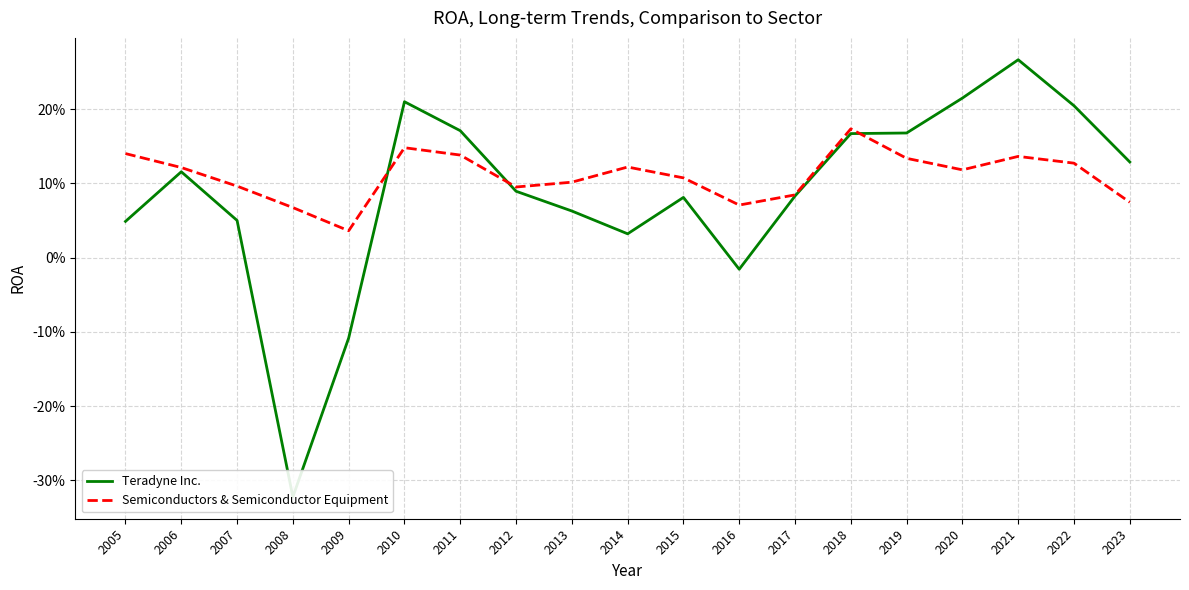

Between which two adjacent categories do Semiconductors & Semiconductor Equipment and Teradyne Inc. first intersect?

2009 and 2010